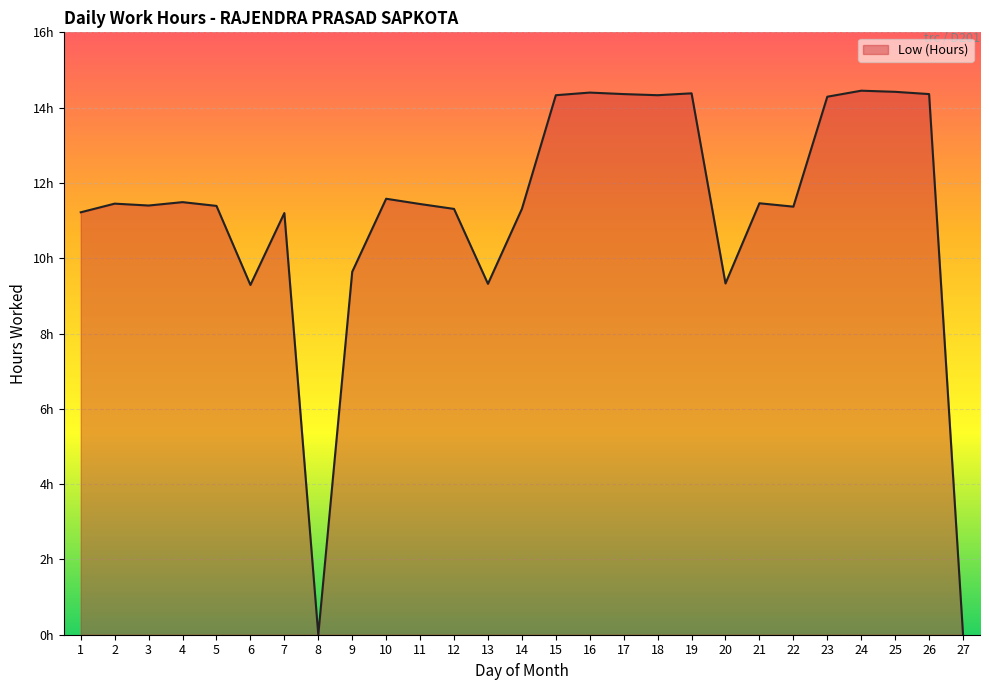

What is the difference between the maximum and minimum values?

14.4